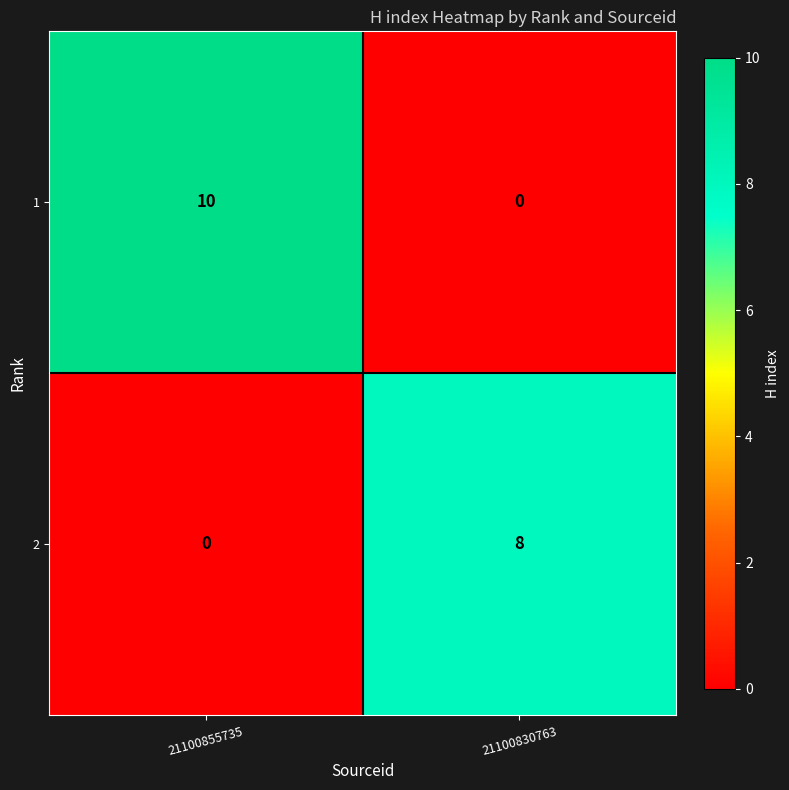

At how many categories does at least one series exceed 3?

2